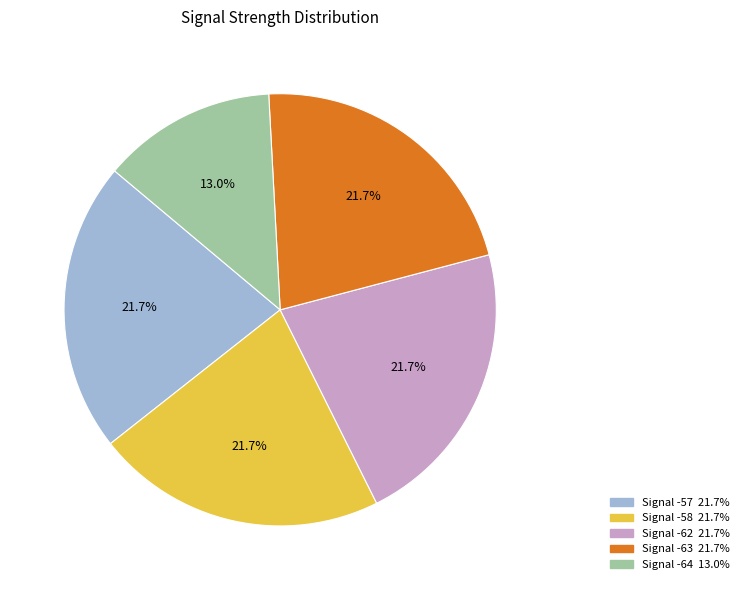

Is there any slice that represents more than half of the pie?

No